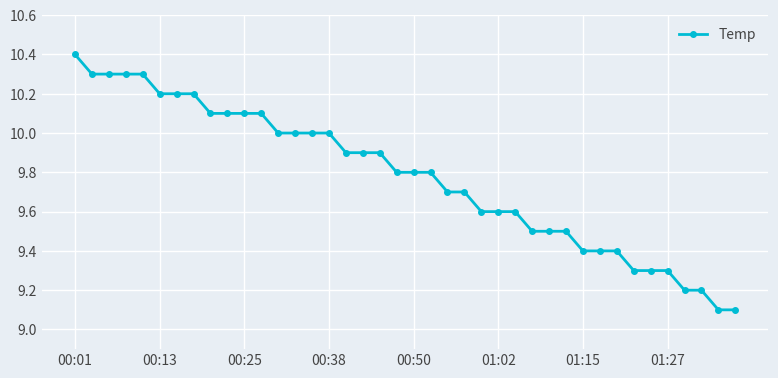

What is the value of the 16th point from the left?

10.0